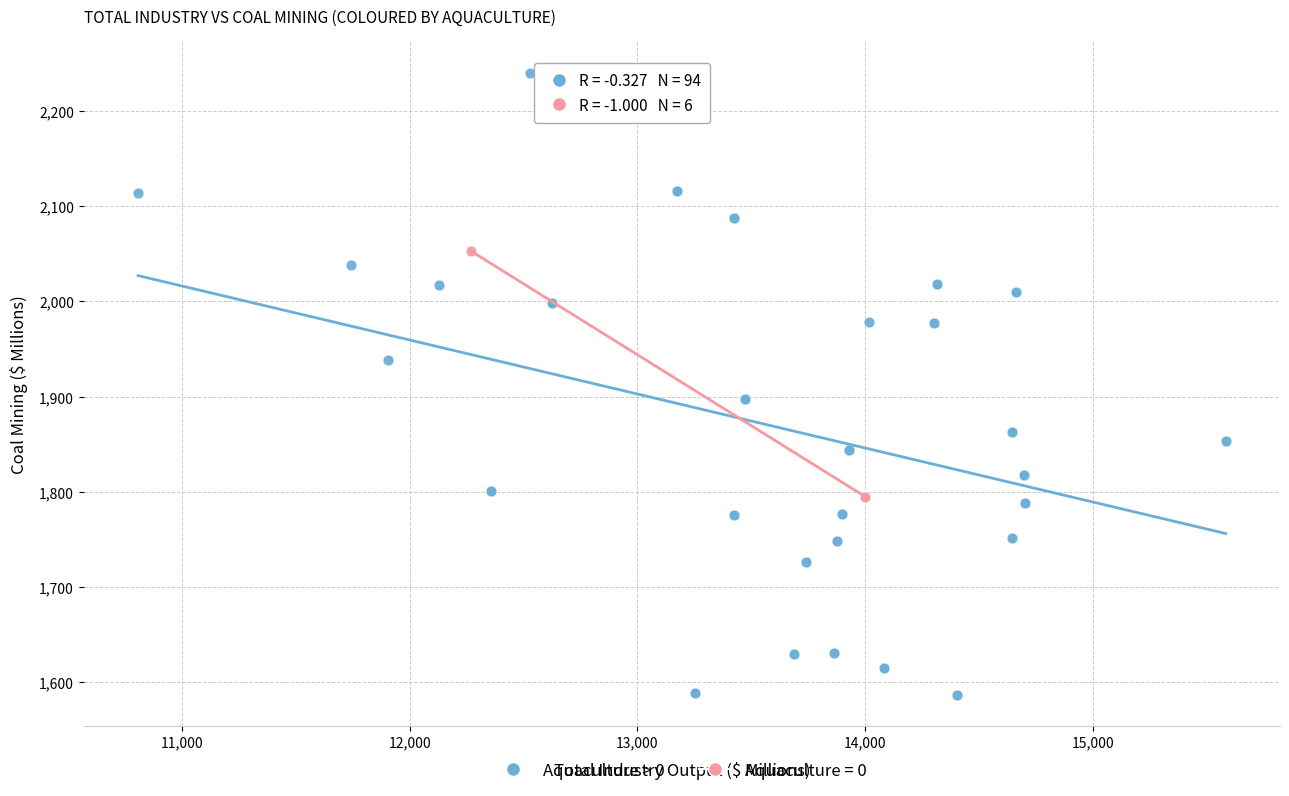

Which series reaches the maximum Y coordinate?

Aquaculture = 0